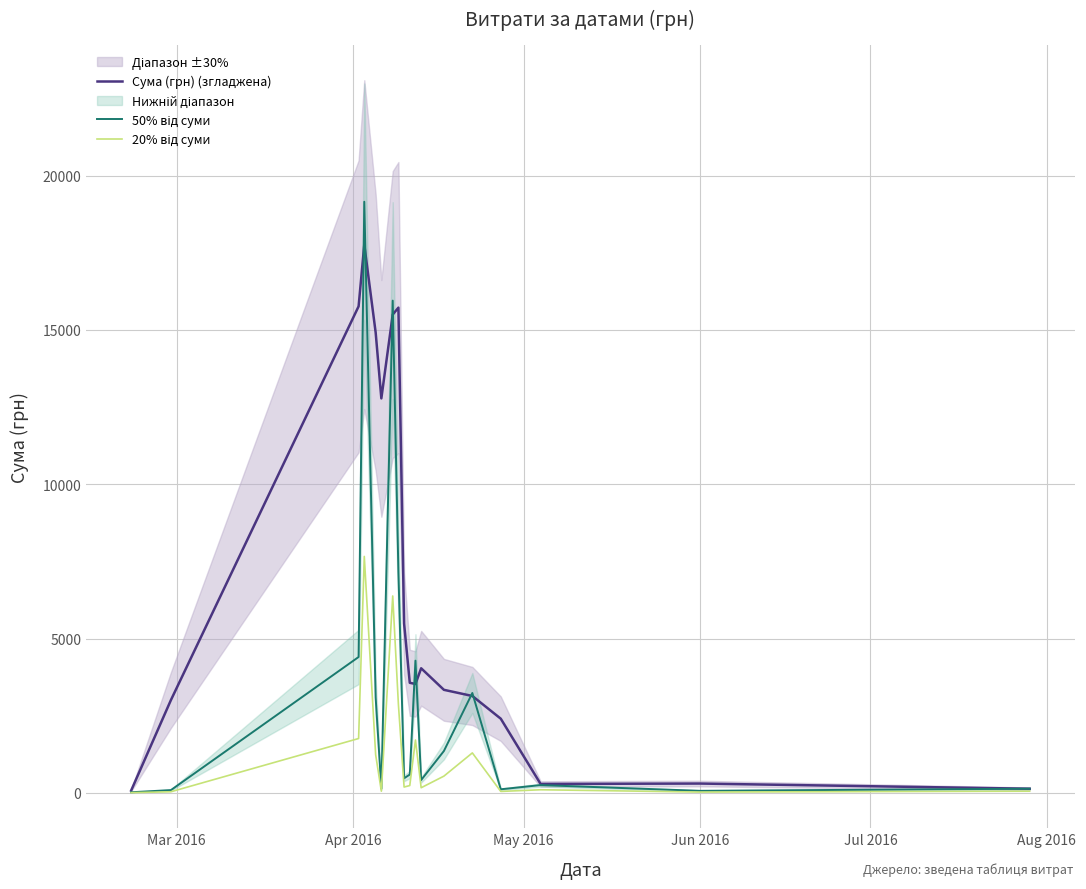

How many data points in Сума (грн) (згладжена) are less than 3566?

9